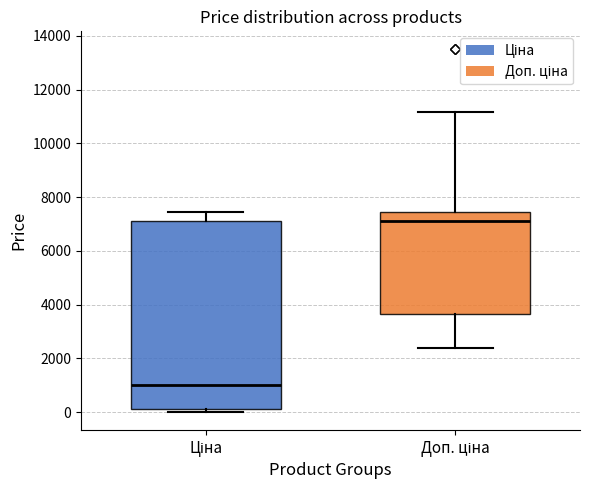

Comparing the boxes themselves (not the whiskers), which one is the tallest?

Ціна